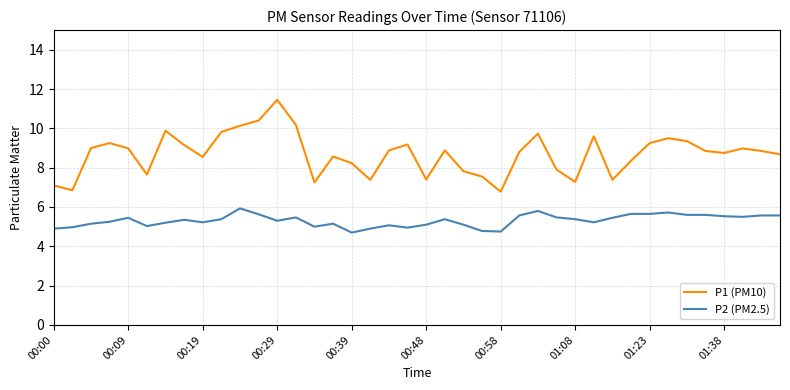

True or false: P1 (PM10) and P2 (PM2.5) cross at least once.

False